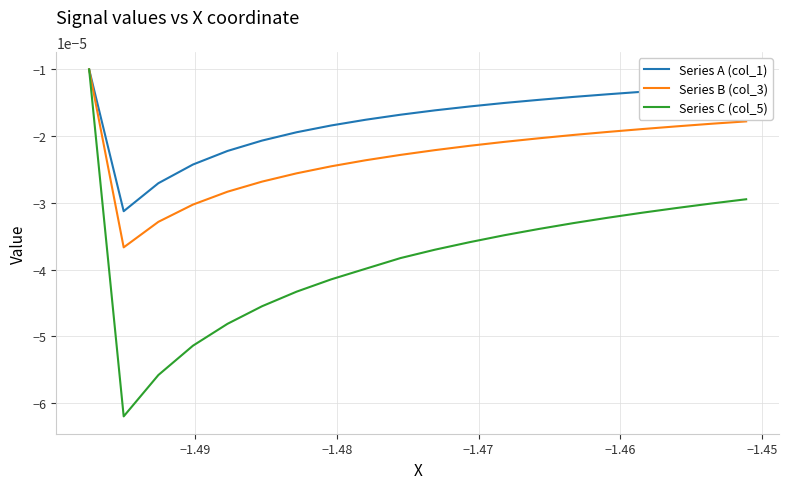

Rank the series by their average value, from lowest to highest.

Series C (col_5), Series B (col_3), Series A (col_1)